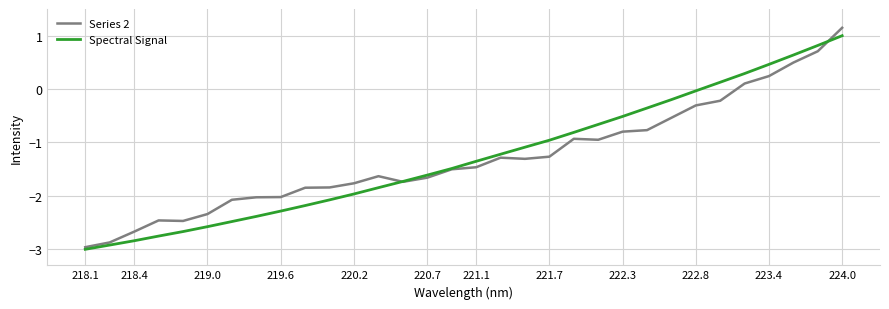

What is the lowest value of the Spectral Signal series?

-3.0